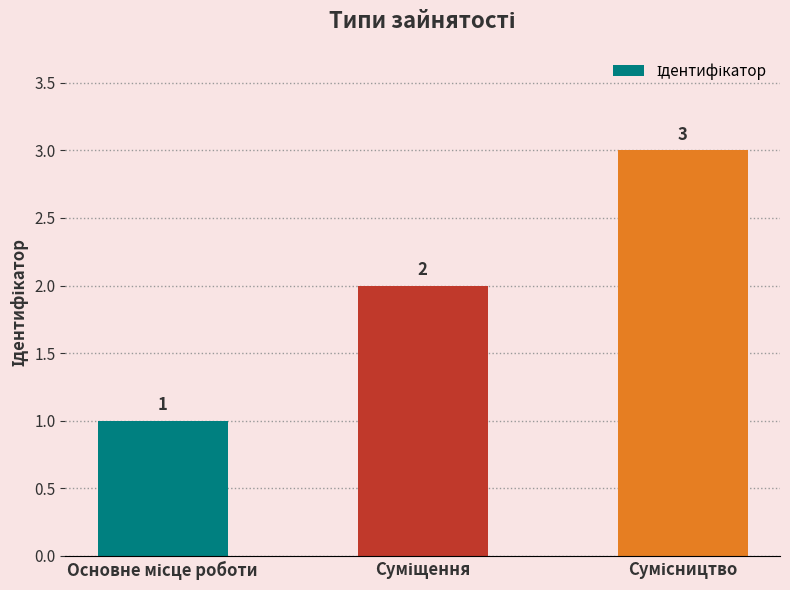

Does the chart contain stacked bars?

No